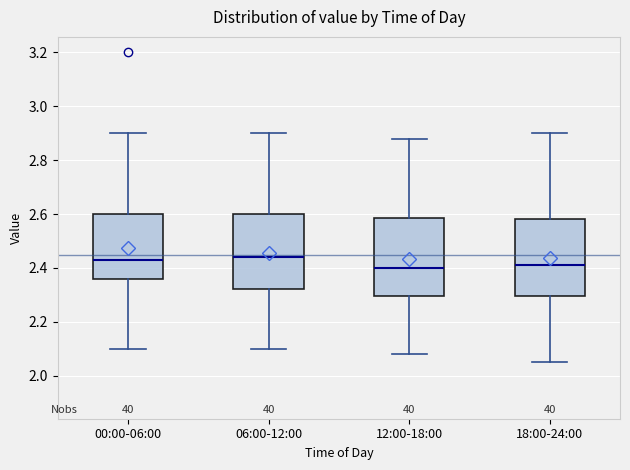

Reading left to right, transcribe this box plot: for each box, give where its median line is, the range the box spans, and where its two whiskers end, as read against the y-axis. The values are not printed on the chart, so give them approximately, as read against the axis.

00:00-06:00: median 2.44, box 2.36 to 2.60, whiskers 2.10 to 2.90
06:00-12:00: median 2.44, box 2.32 to 2.60, whiskers 2.10 to 2.90
12:00-18:00: median 2.40, box 2.30 to 2.58, whiskers 2.08 to 2.88
18:00-24:00: median 2.42, box 2.30 to 2.58, whiskers 2.06 to 2.90